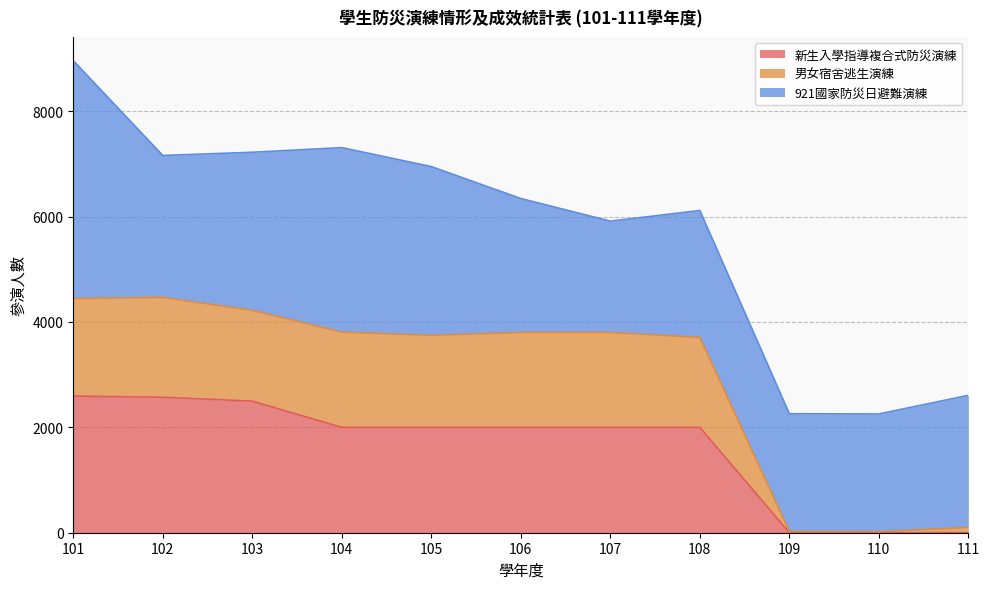

True or false: 男女宿舍逃生演練 and 新生入學指導複合式防災演練 cross at least once.

False